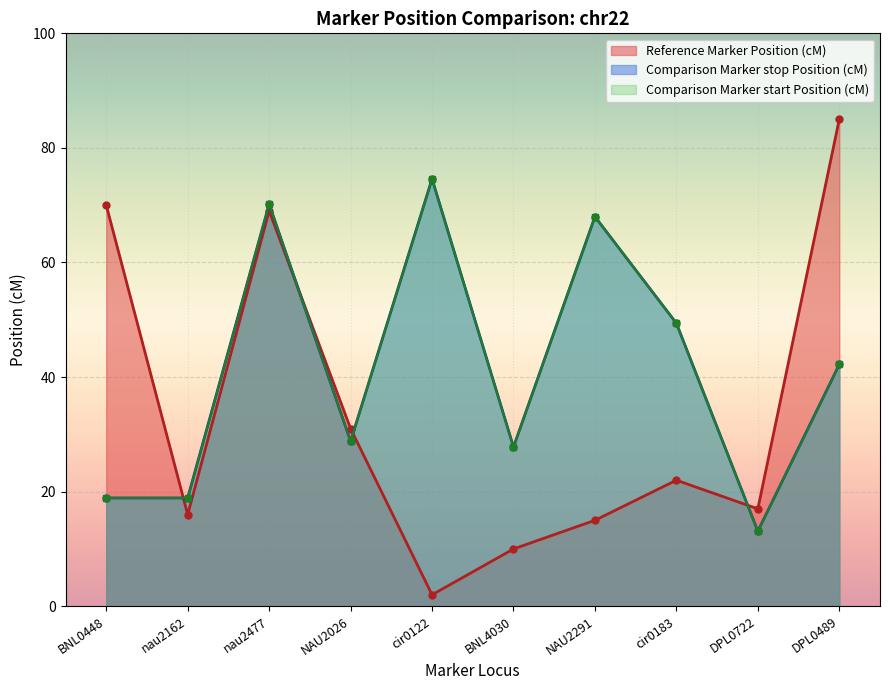

List the series in order of their peak value, highest first.

Reference Marker Position (cM), Comparison Marker stop Position (cM), Comparison Marker start Position (cM)